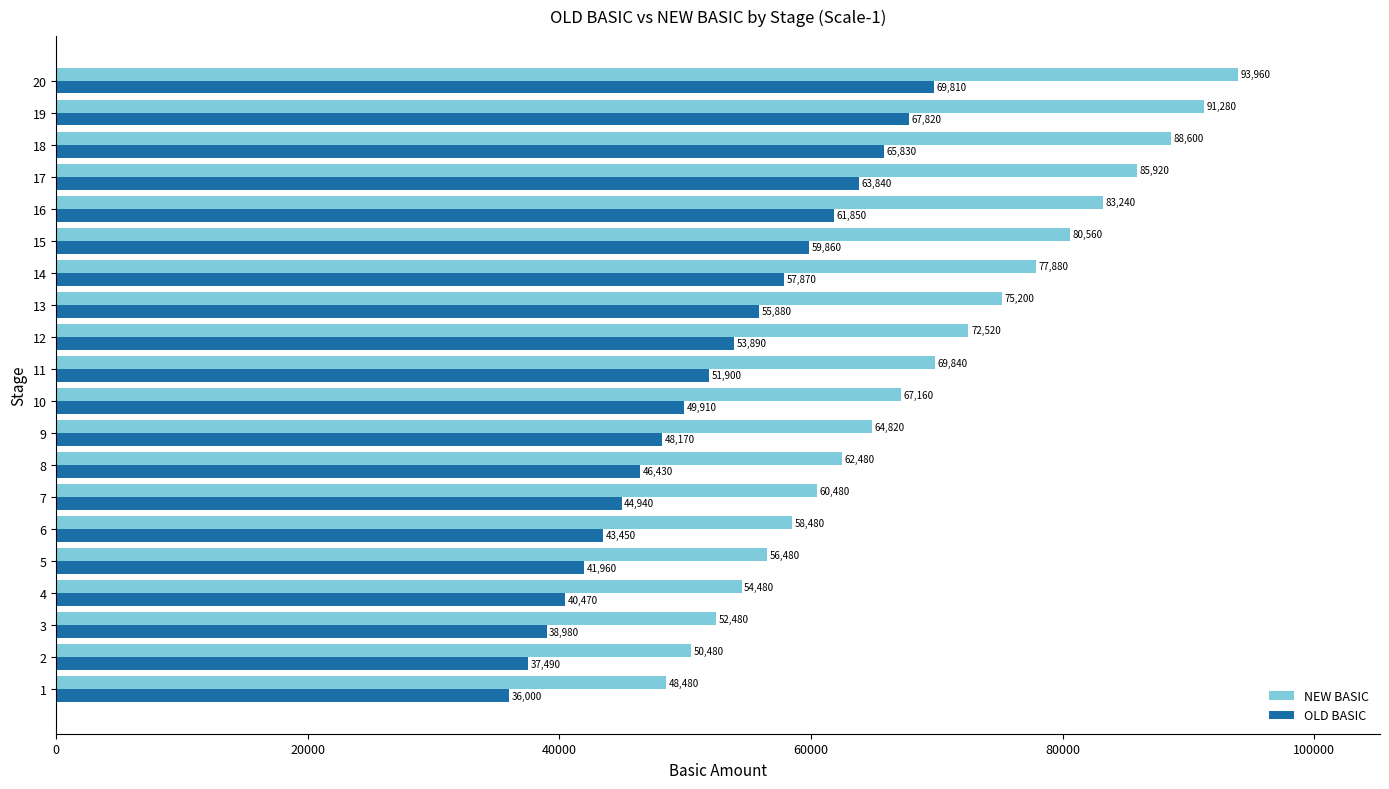

At which category is the sum across all series the highest?

20